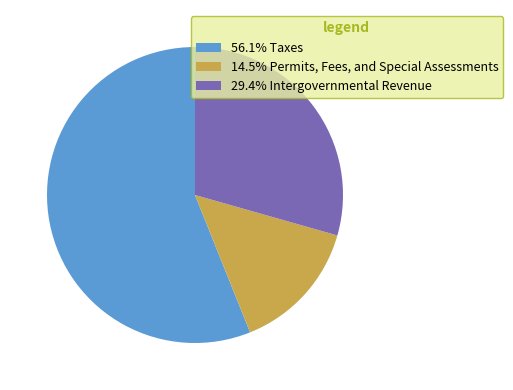

Is 29.4% Intergovernmental Revenue the majority of the pie?

No